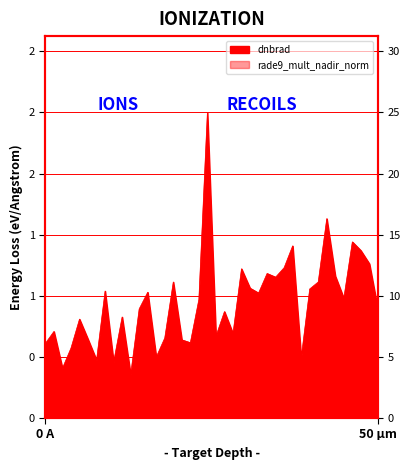

What is the lowest value of the dnbrad series?

0.3